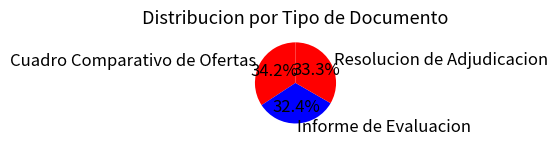

Does Informe de Evaluacion represent more than half of the total?

No